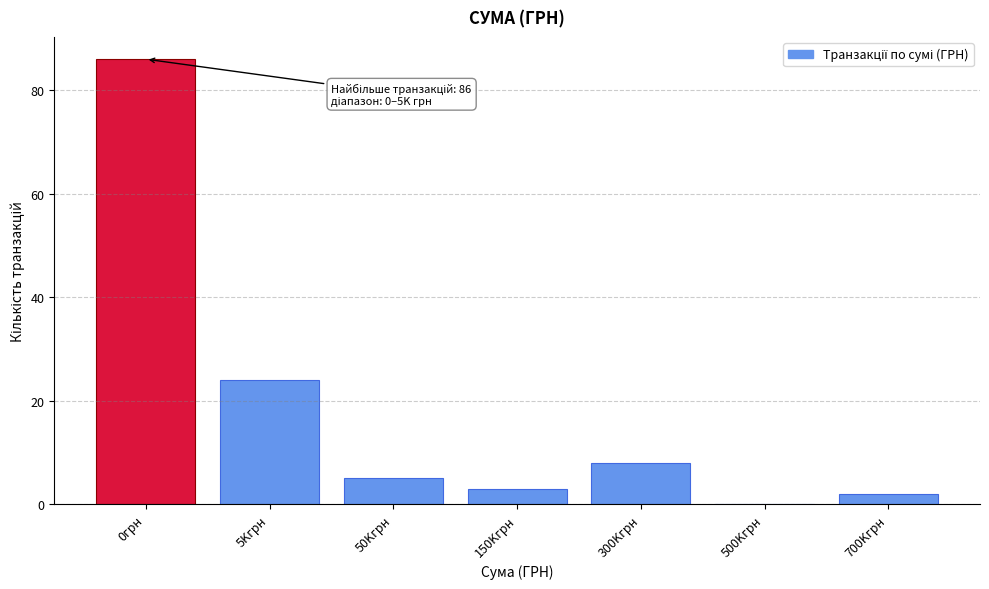

Reading left to right, what are all the values shown in this chart?

0грн=86	5Kгрн=24	50Kгрн=5	150Kгрн=3	300Kгрн=8	500Kгрн=0	700Kгрн=2